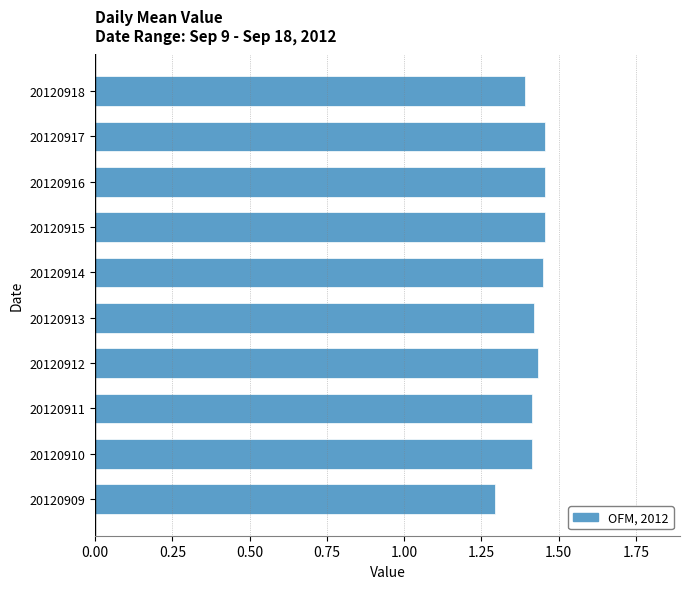

How many values are between 1 and 2?

10